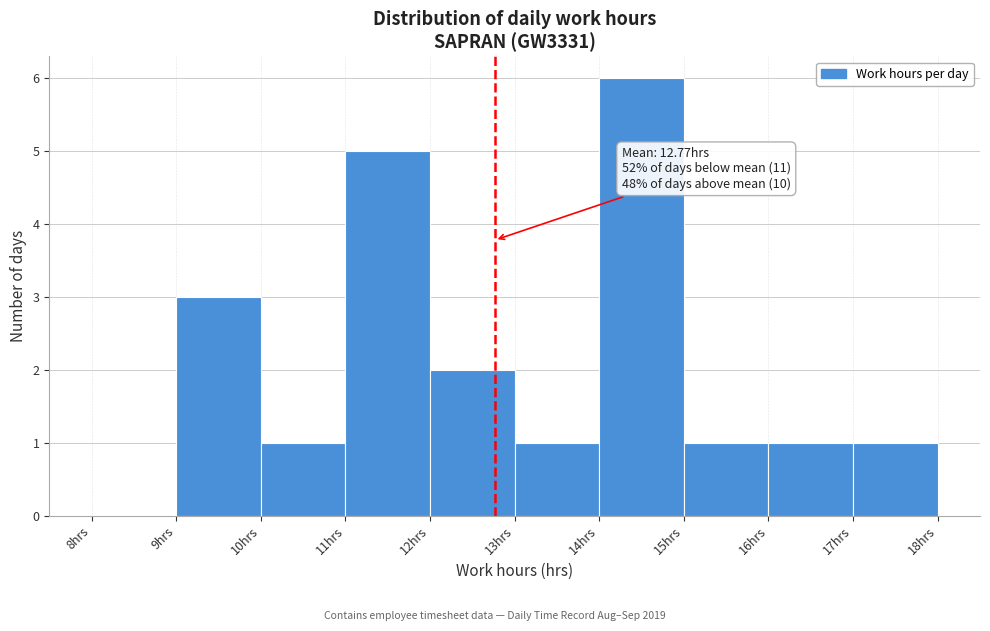

Over which range of the x-axis is the bar tallest?

14 to 15